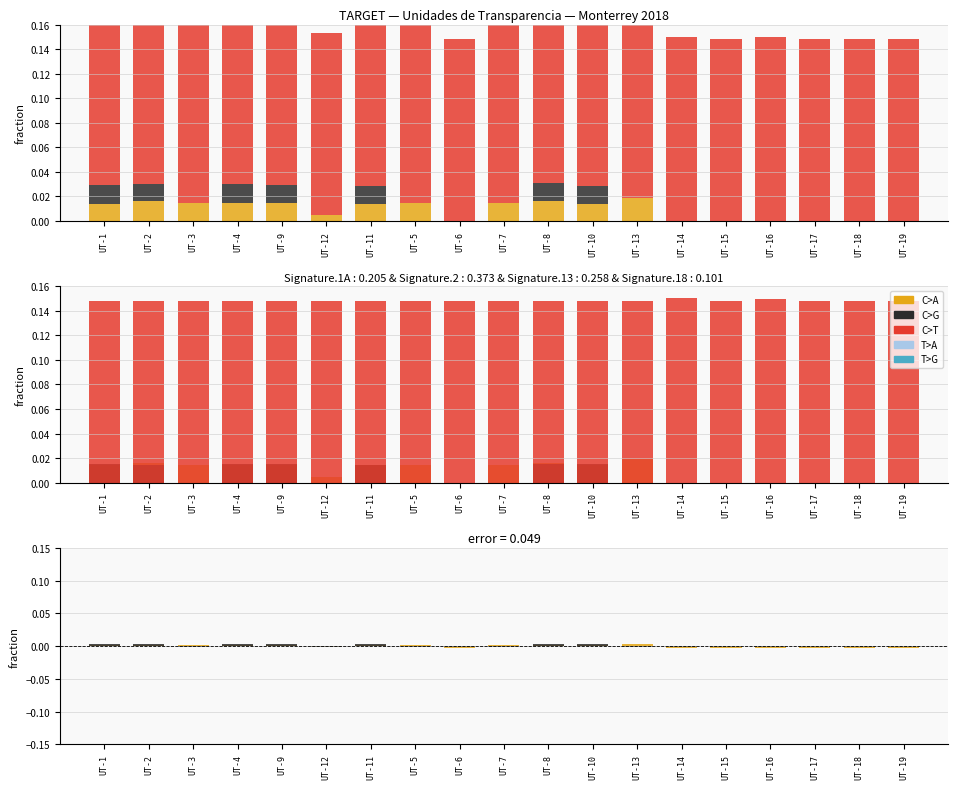

The value of T>G at UT-13 is -0.0. True or false?

False